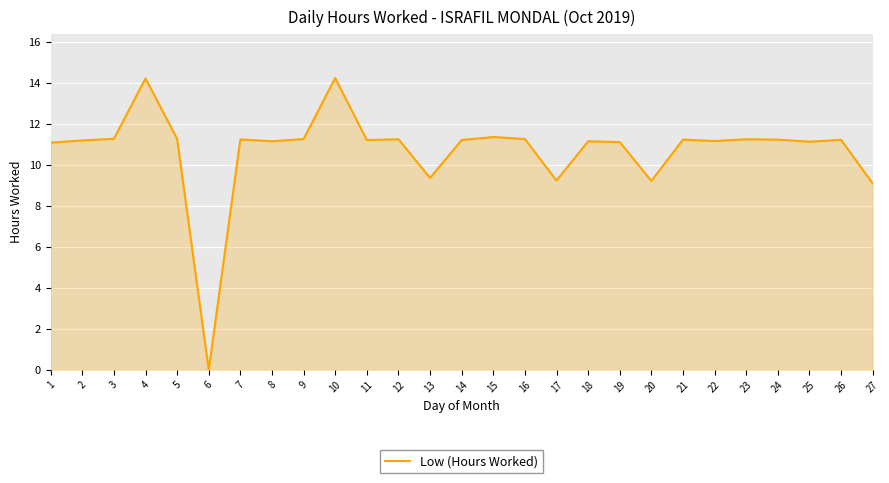

Which category has the lowest value across all series?

6